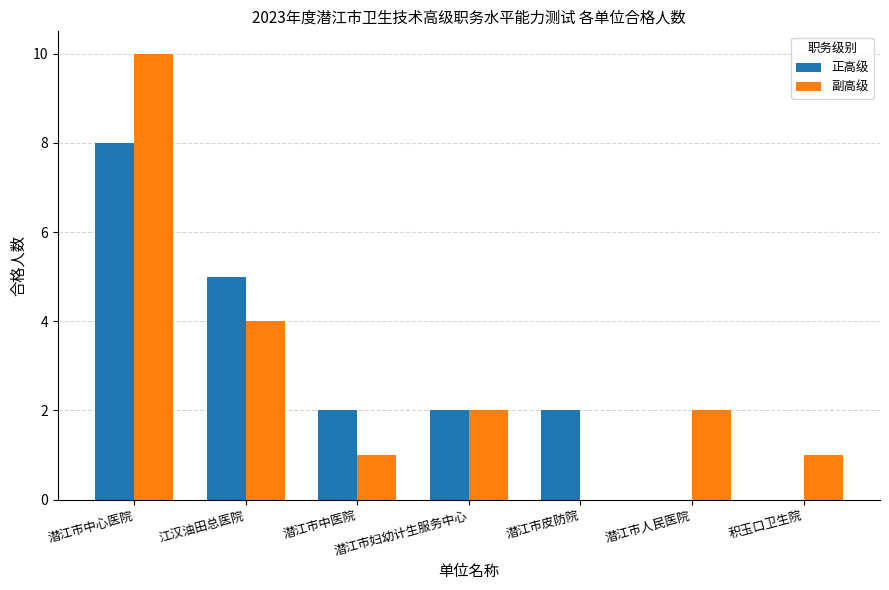

What is the sum of all 副高级 values?

20